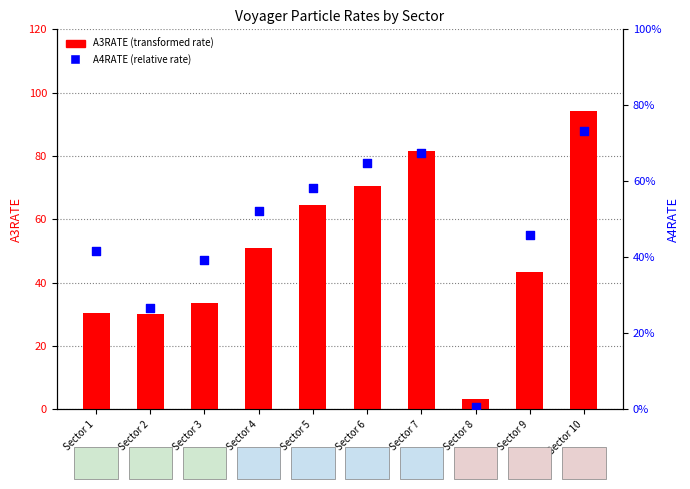

Which series reaches the minimum Y coordinate?

A4RATE